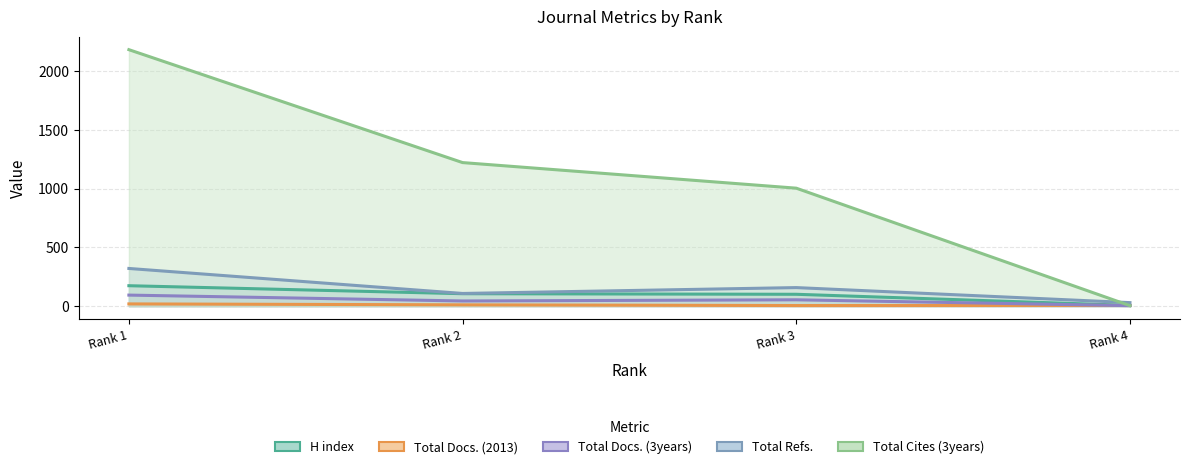

At how many categories does at least one series exceed 1854?

1